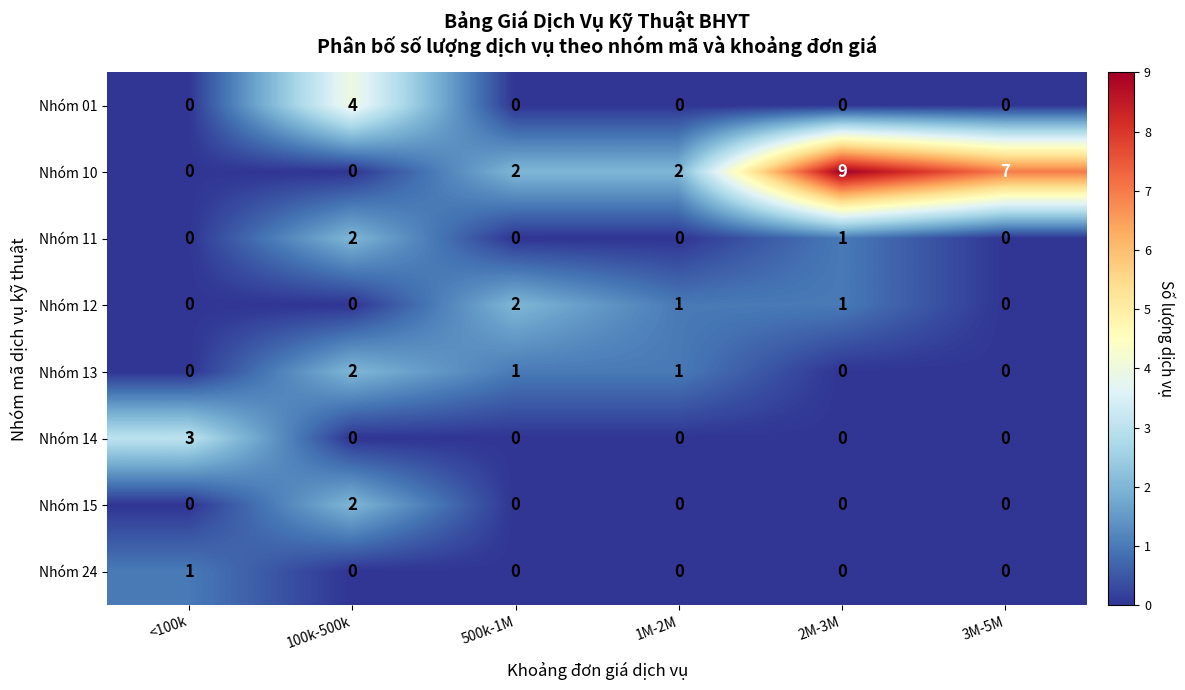

True or false: Nhóm 14 has a value of 0 at 3M-5M.

True